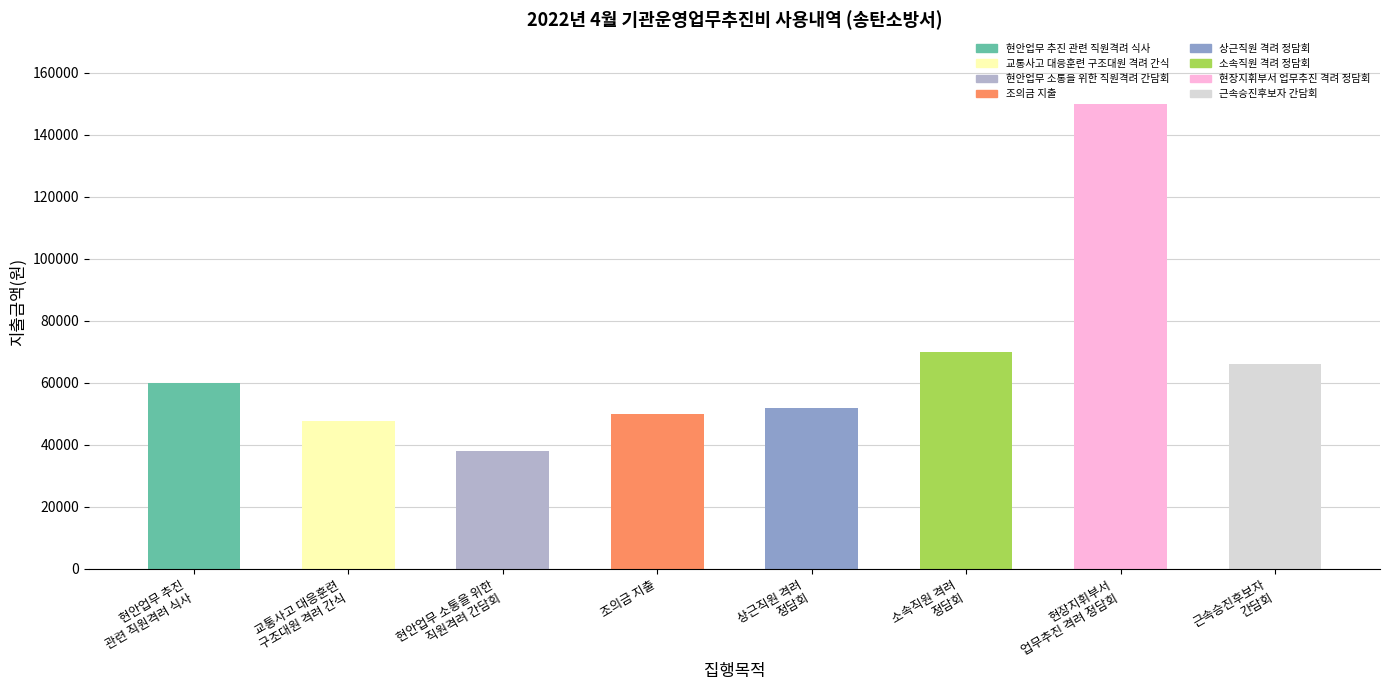

List the labels in order of value, smallest first.

현안업무 소통을 위한
직원격려 간담회, 교통사고 대응훈련
구조대원 격려 간식, 조의금 지출, 상근직원 격려
정담회, 현안업무 추진
관련 직원격려 식사, 근속승진후보자
간담회, 소속직원 격려
정담회, 현장지휘부서
업무추진 격려 정담회